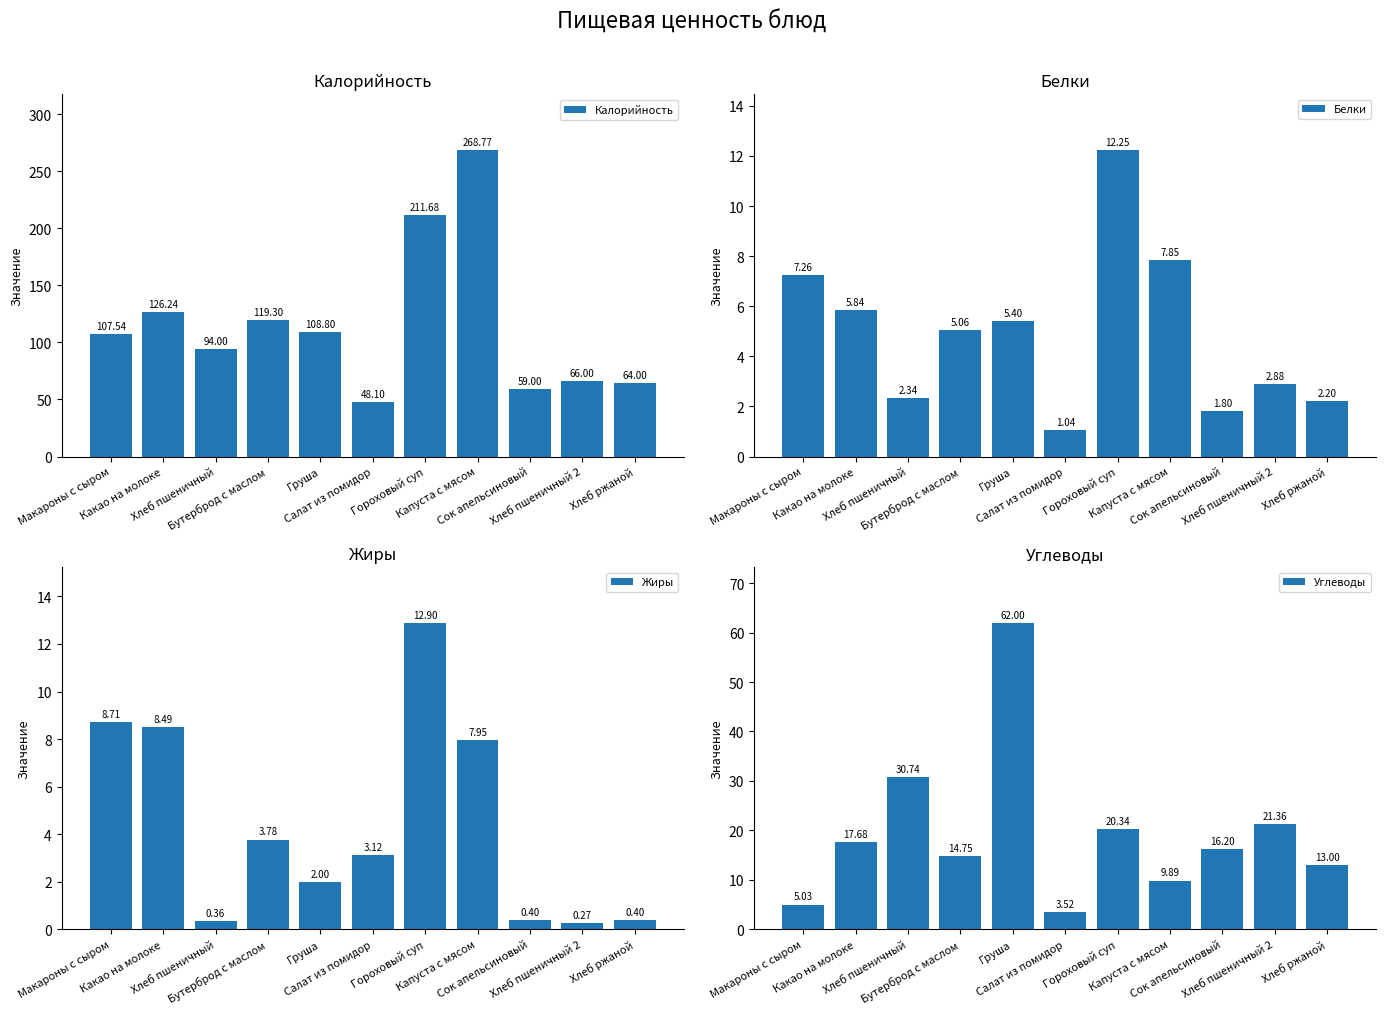

Is it true that Жиры equals 12.9 at Гороховый суп?

True